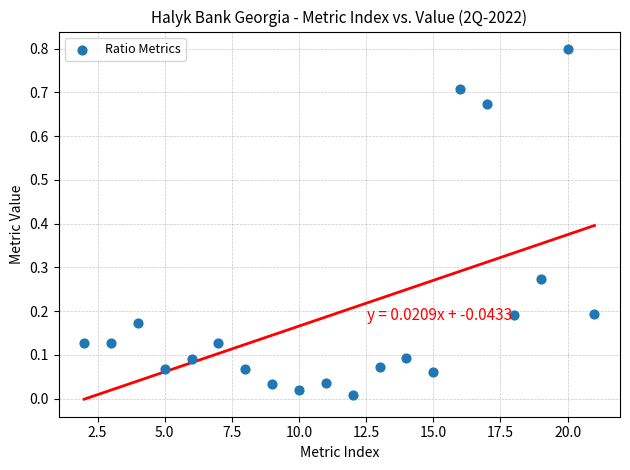

What is the range of Y values (max minus min)?

0.8